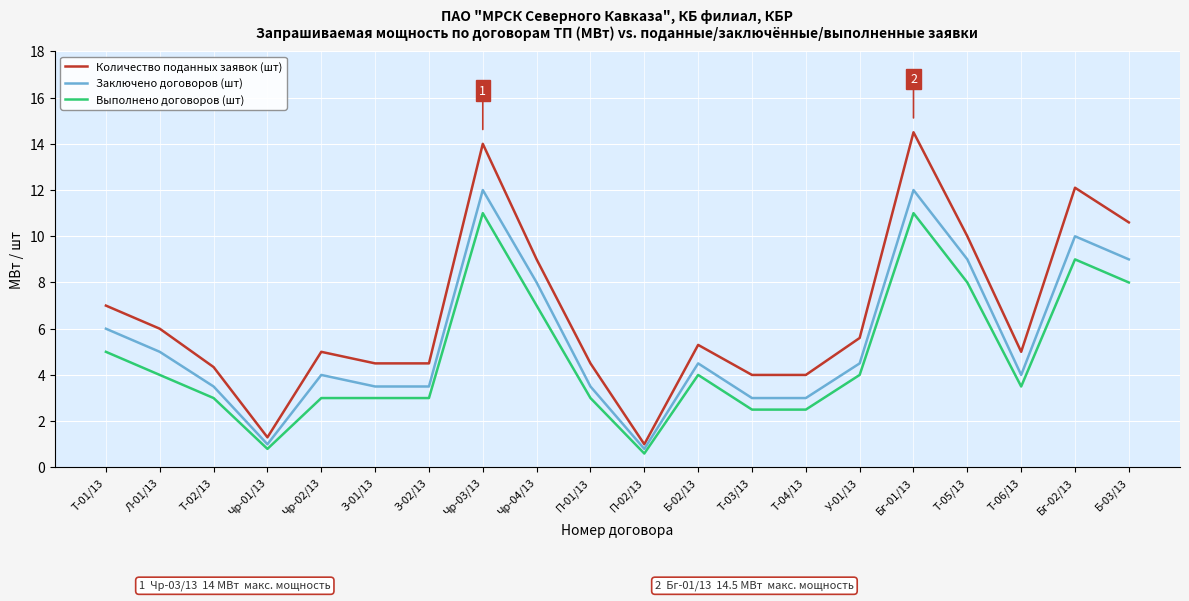

The value of Количество поданных заявок (шт) at Т-02/13 is 6.9. True or false?

False